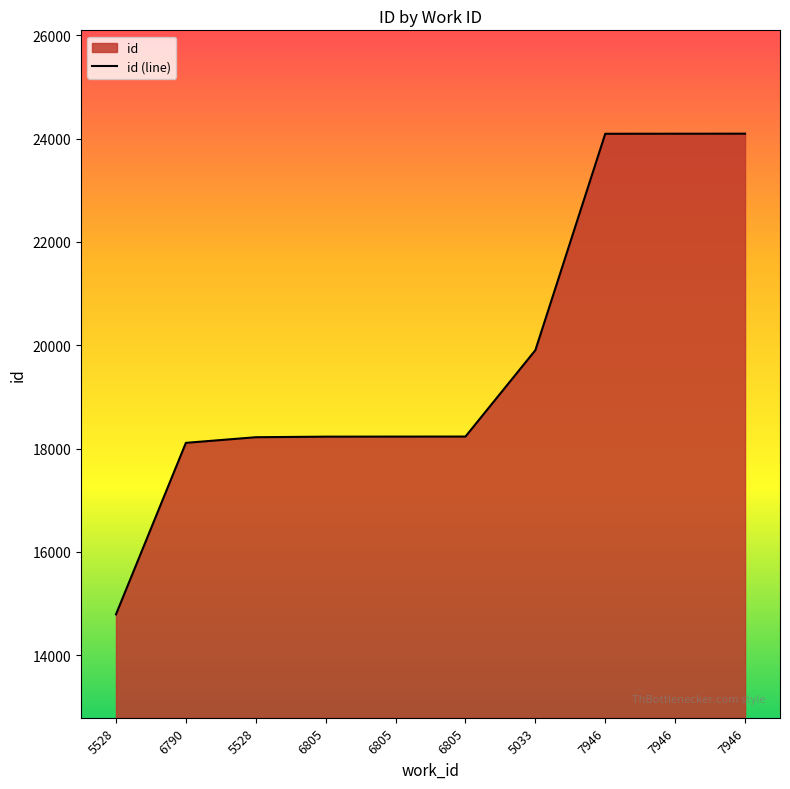

How many data points does each series have?

10